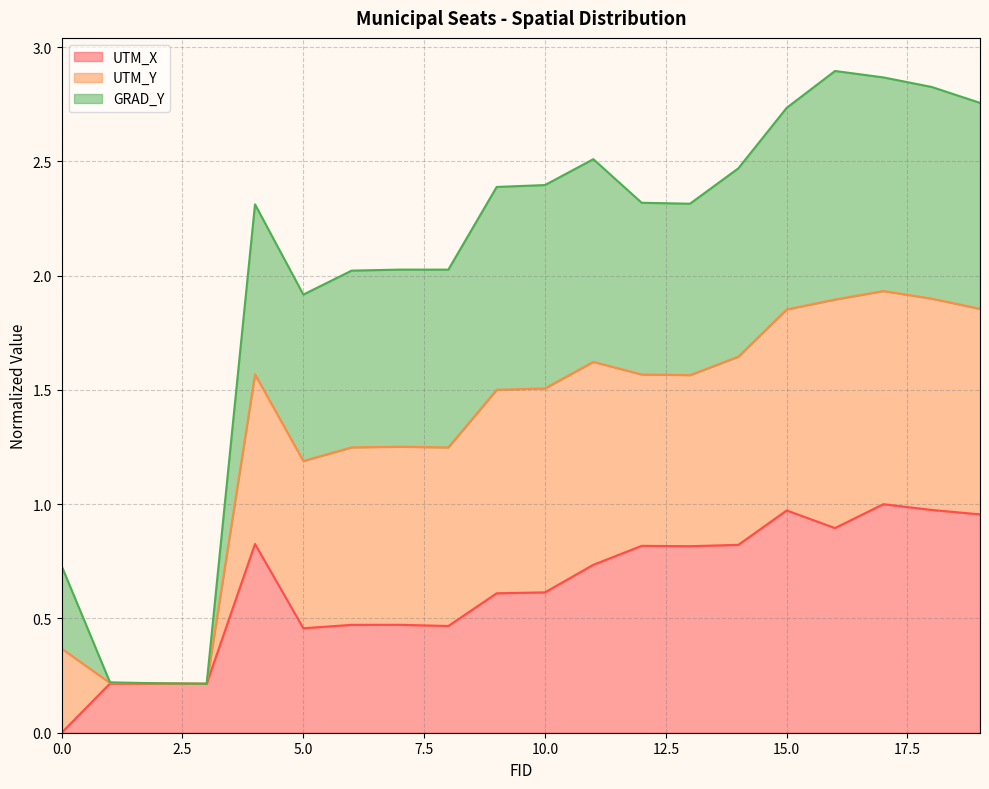

List the series in order of their overall mean, highest first.

GRAD_Y line, UTM_Y line, UTM_X line